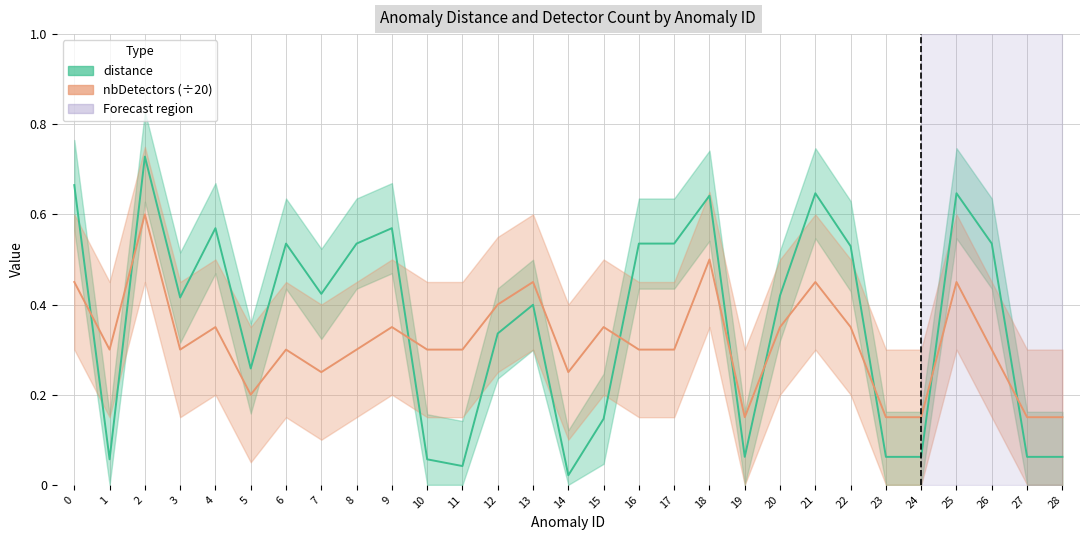

Reading right to left, transcribe all the data shown in this chart.

distance: 0.1	0.1	0.5	0.6	0.1	0.1	0.5	0.6	0.4	0.1	0.6	0.5	0.5	0.1	0.0	0.4	0.3	0.0	0.1	0.6	0.5	0.4	0.5	0.3	0.6	0.4	0.7	0.1	0.7
nbDetectors (÷20): 0.1	0.1	0.3	0.5	0.1	0.1	0.3	0.5	0.3	0.1	0.5	0.3	0.3	0.3	0.2	0.5	0.4	0.3	0.3	0.3	0.3	0.2	0.3	0.2	0.3	0.3	0.6	0.3	0.5